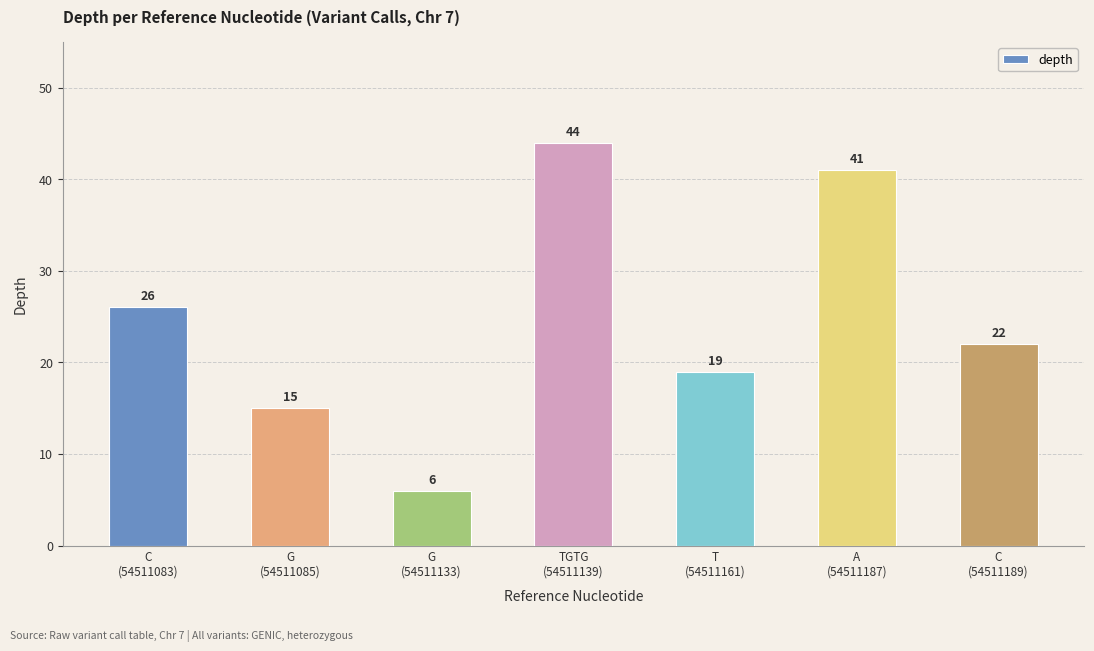

Count the number of data series in this chart.

1